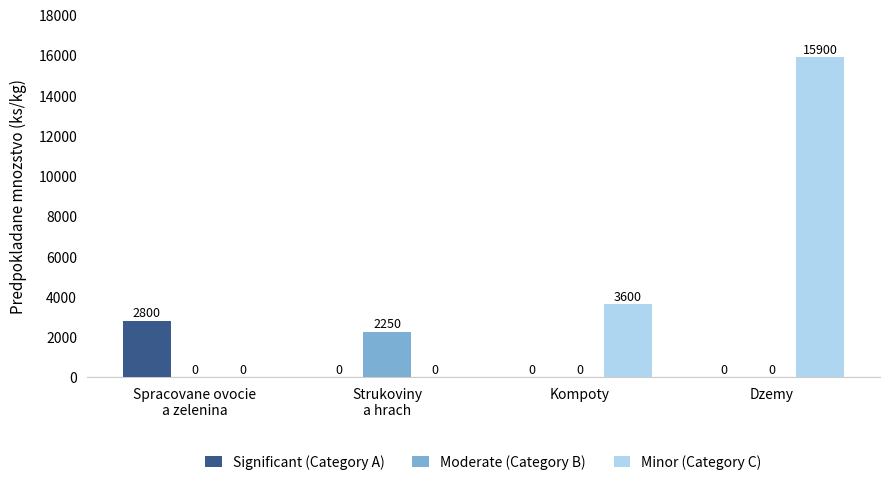

What is the sum of all Minor (Category C) values?

19500